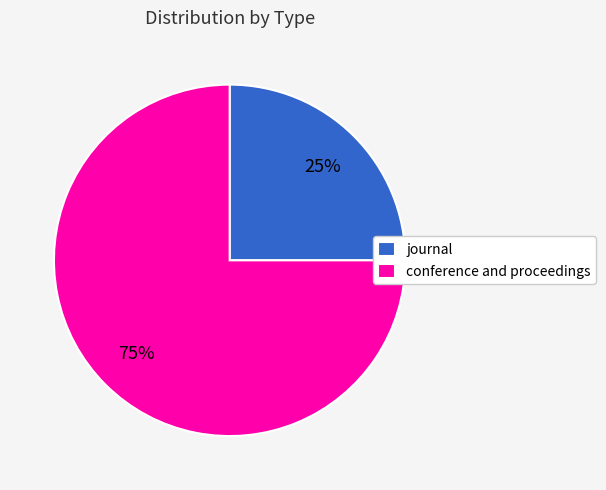

Which slice is the smallest?

journal